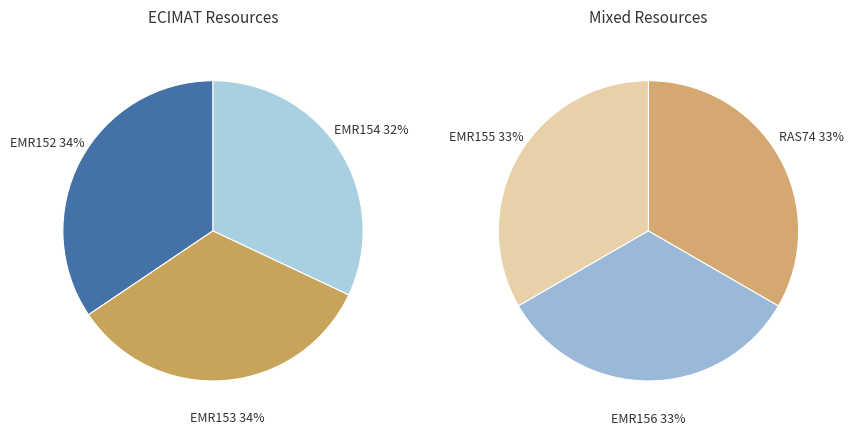

True or false: RAS74 accounts for 16% of the total.

True